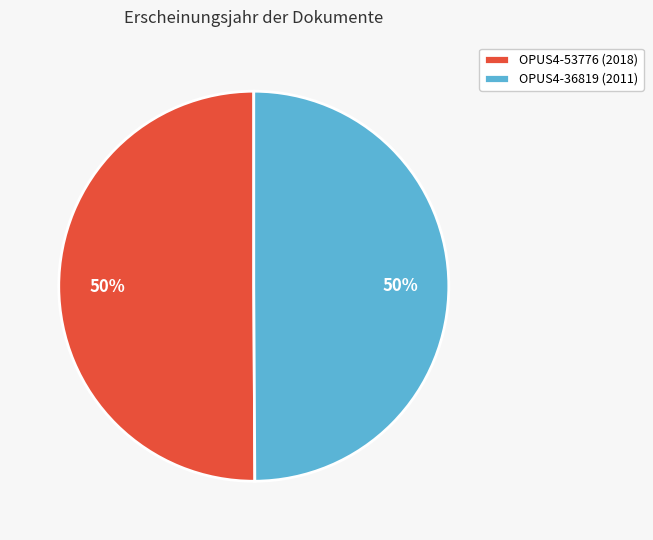

To the nearest percent, what portion does OPUS4-53776 represent?

50%